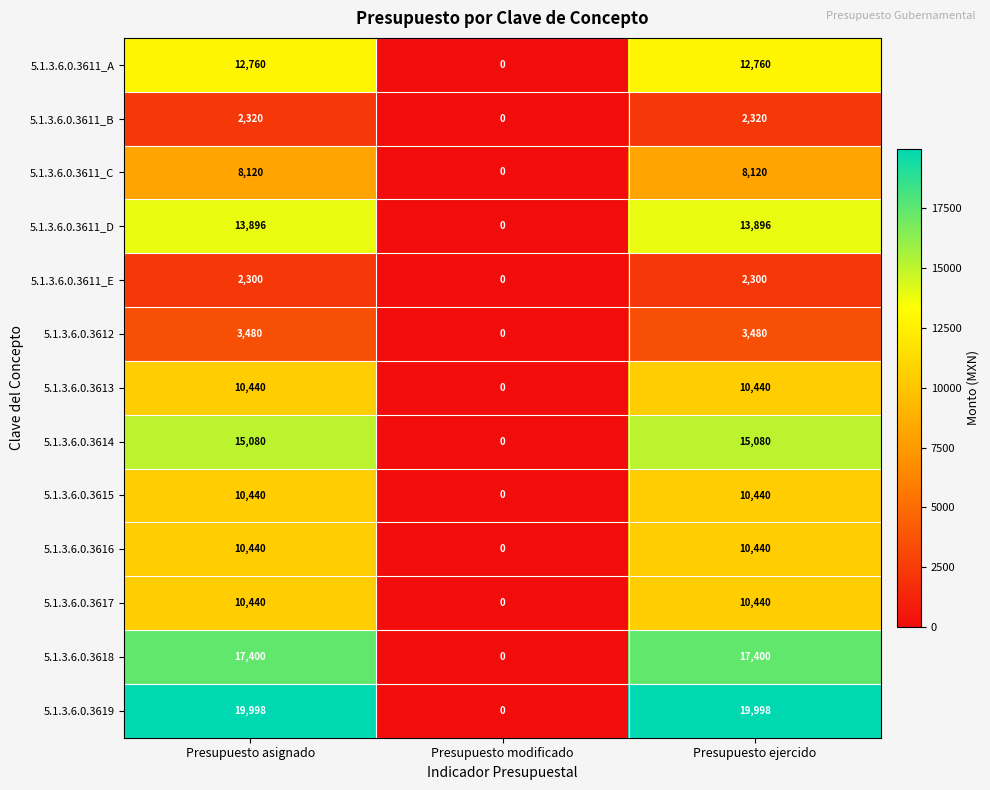

True or false: 5.1.3.6.0.3615 has a value of 10440 at Presupuesto asignado.

True